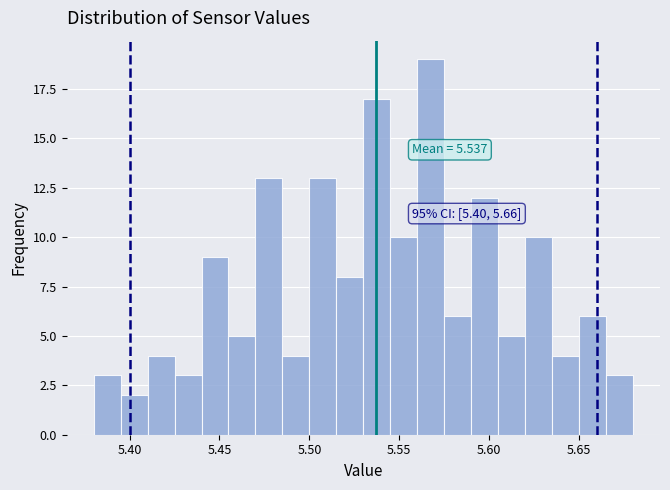

Read against the x-axis, roughly where is the centre of the tallest bar?

5.570